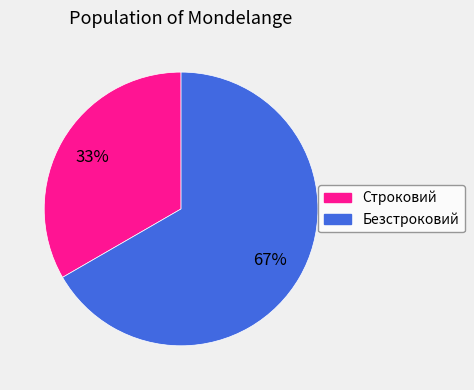

Is it true that Безстроковий is 67% of the pie?

True